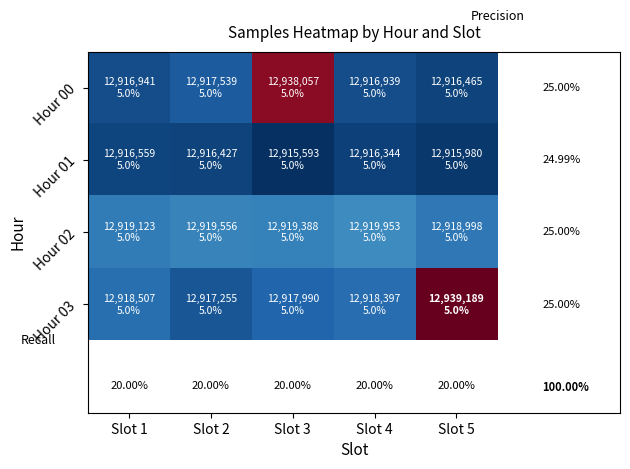

What is the difference between the highest and lowest values at Slot 3?

22464